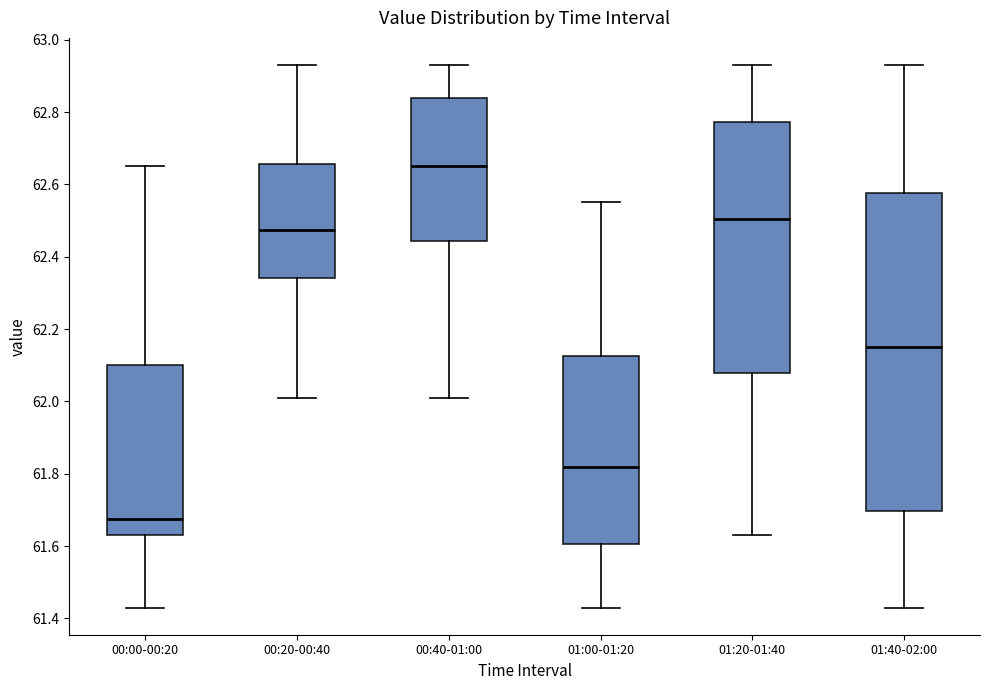

Reading left to right, transcribe this box plot: for each box, give where its median line is, the range the box spans, and where its two whiskers end, as read against the y-axis. The values are not printed on the chart, so give them approximately, as read against the axis.

00:00-00:20: median 61.68, box 61.64 to 62.10, whiskers 61.44 to 62.66
00:20-00:40: median 62.48, box 62.34 to 62.66, whiskers 62.02 to 62.94
00:40-01:00: median 62.66, box 62.44 to 62.84, whiskers 62.02 to 62.94
01:00-01:20: median 61.82, box 61.60 to 62.12, whiskers 61.44 to 62.56
01:20-01:40: median 62.50, box 62.08 to 62.78, whiskers 61.64 to 62.94
01:40-02:00: median 62.16, box 61.70 to 62.58, whiskers 61.44 to 62.94